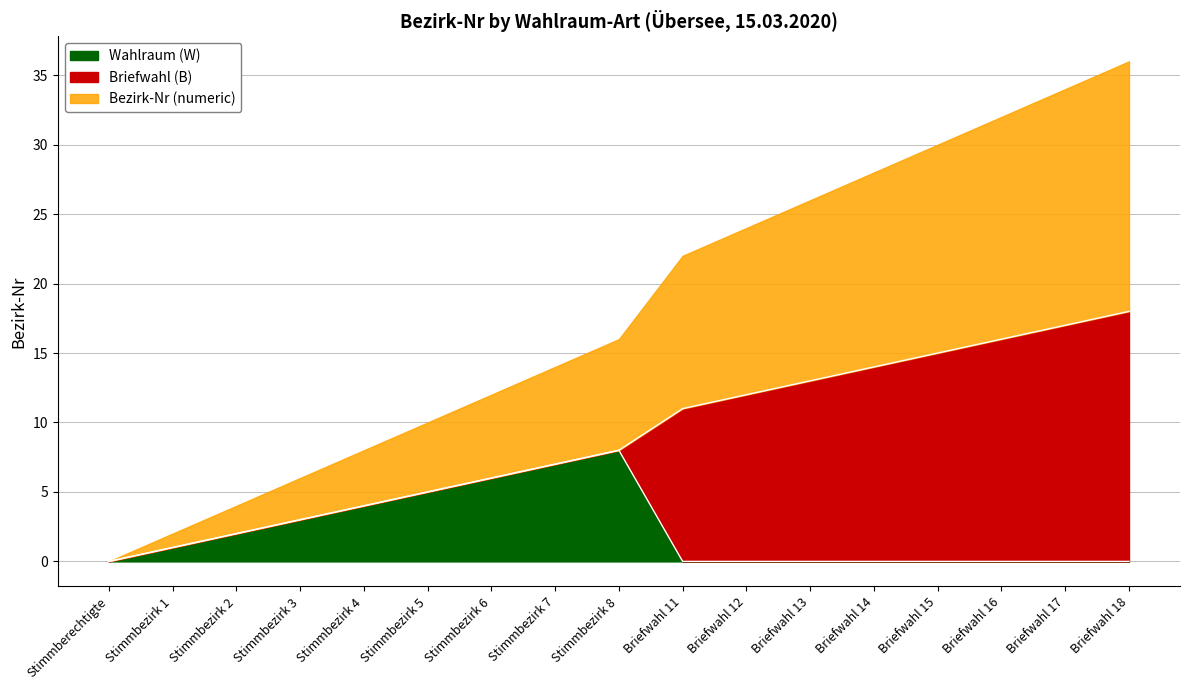

How many values in the Bezirk-Nr (numeric) series are below 8?

8